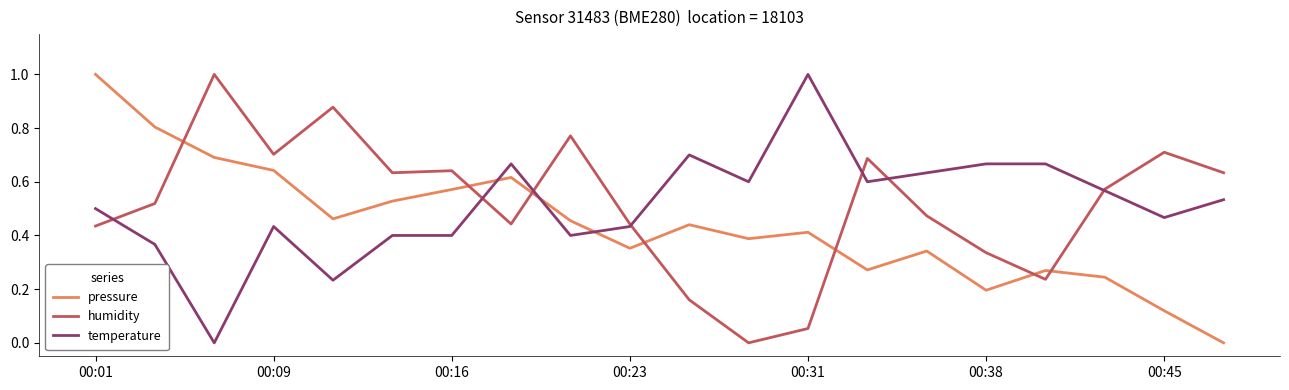

What is the greatest value displayed?

1.0